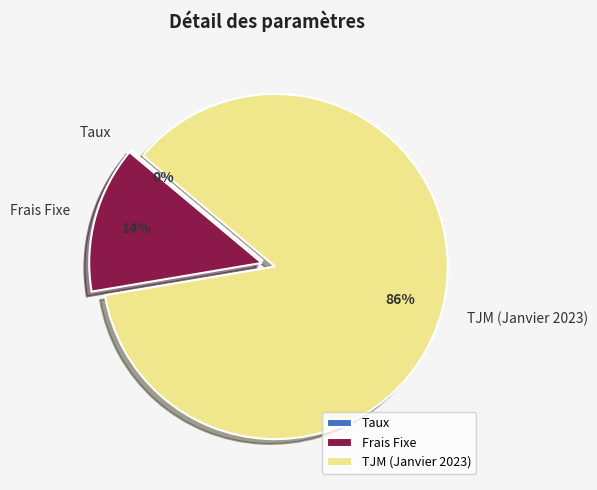

To the nearest percent, what portion does Frais Fixe represent?

14%